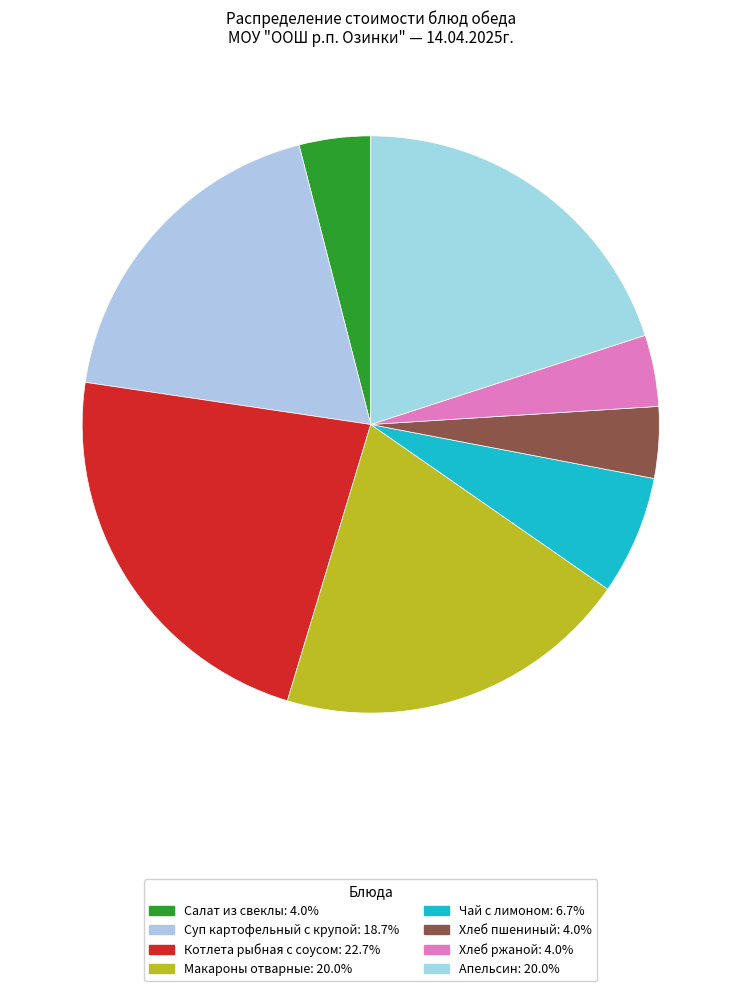

Count the number of slices in the pie.

8